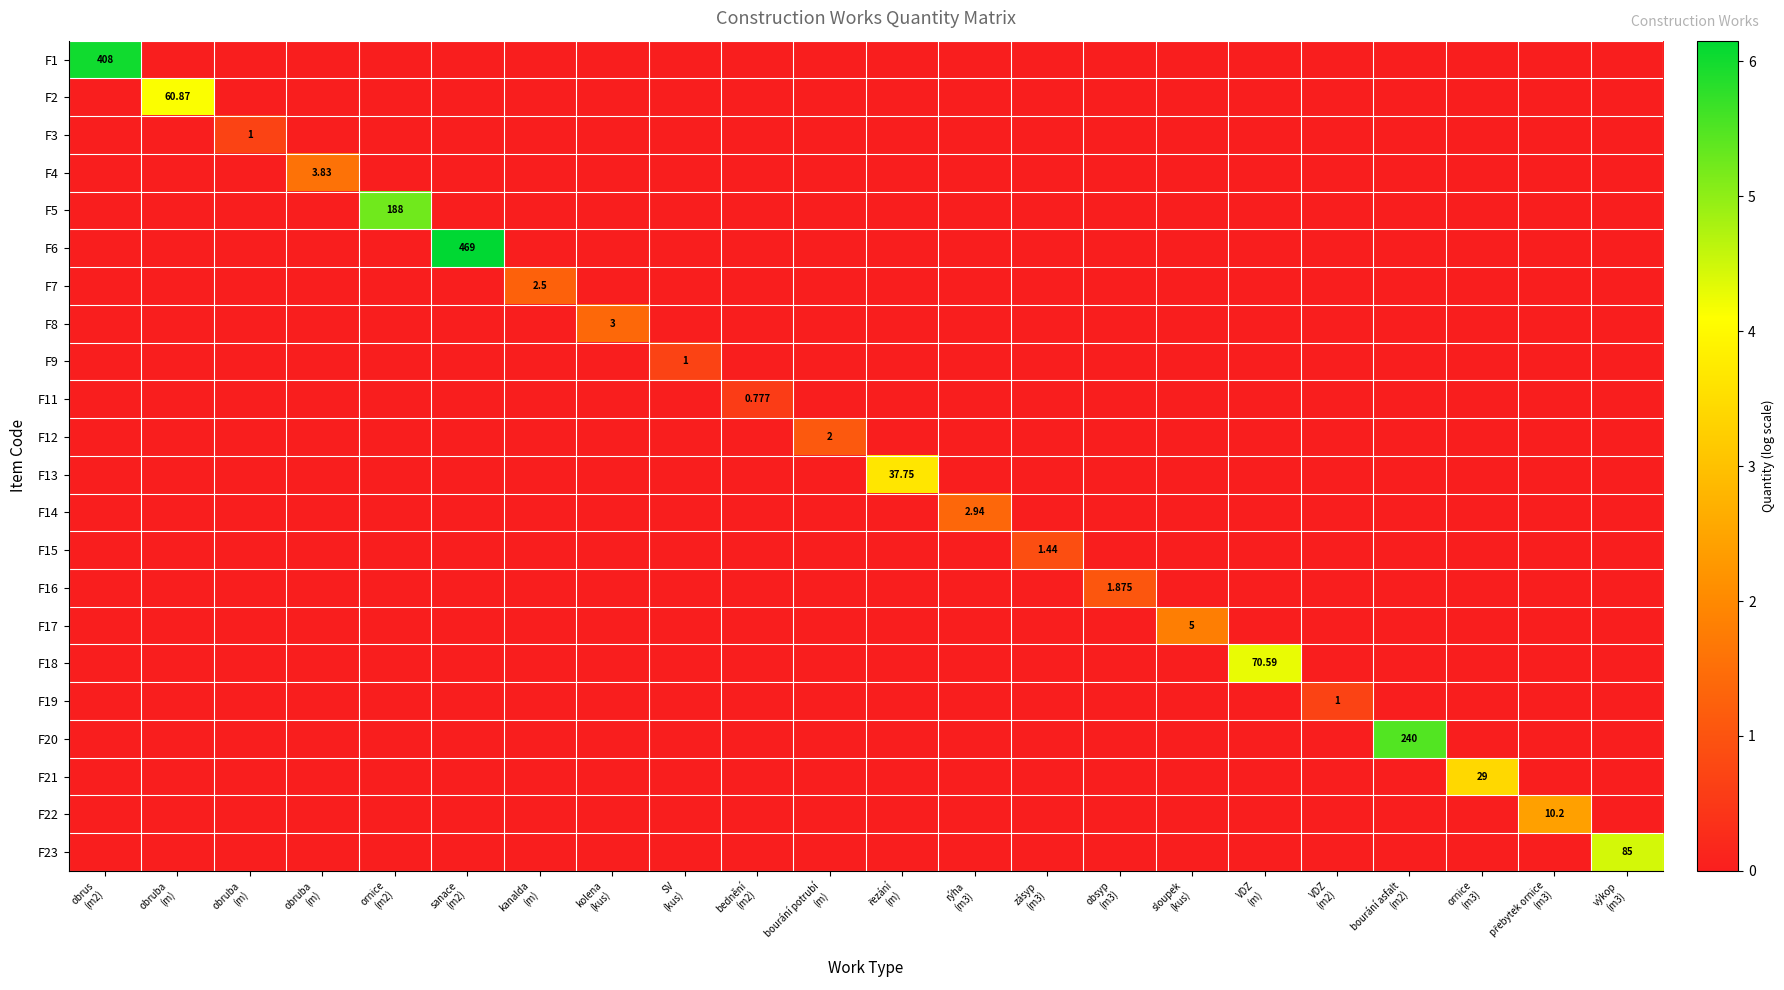

Is the value of F21 at ornice (m2) greater than the value of F8 at obruba (m)?

No